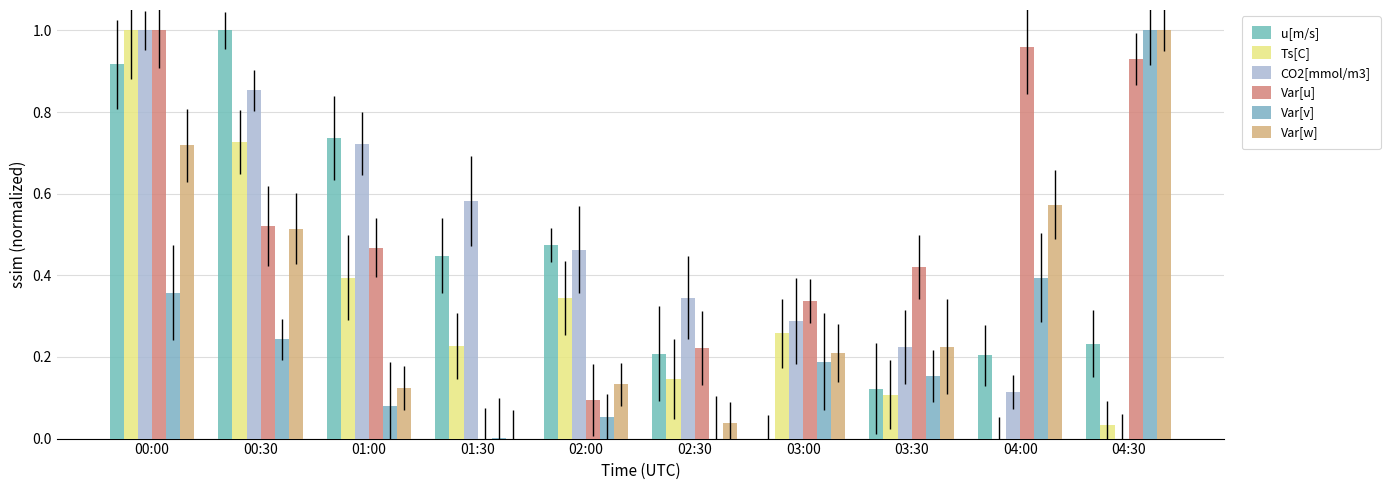

At which category is the sum across all series the highest?

00:00